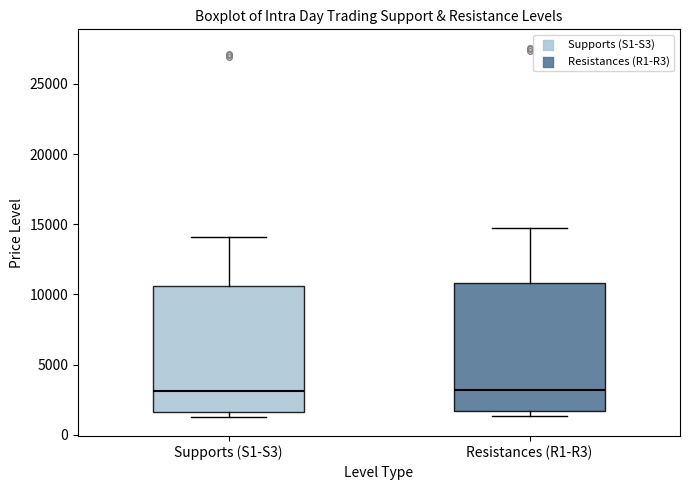

Reading left to right, transcribe this box plot: for each box, give where its median line is, the range the box spans, and where its two whiskers end, as read against the y-axis. The values are not printed on the chart, so give them approximately, as read against the axis.

Supports (S1-S3): median 3000, box 1500 to 10500, whiskers 1000 to 14000
Resistances (R1-R3): median 3000, box 1500 to 11000, whiskers 1500 (just below the box's lower edge) to 14500